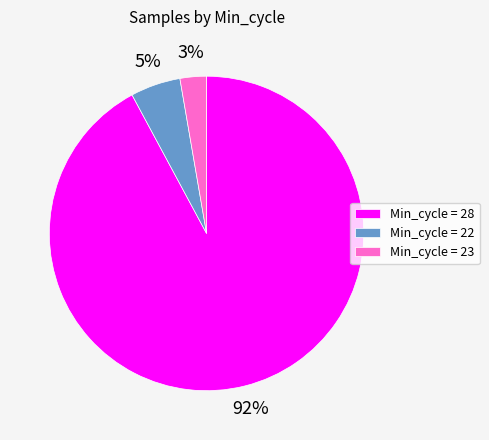

To the nearest percent, what portion does Min_cycle = 23 represent?

3%